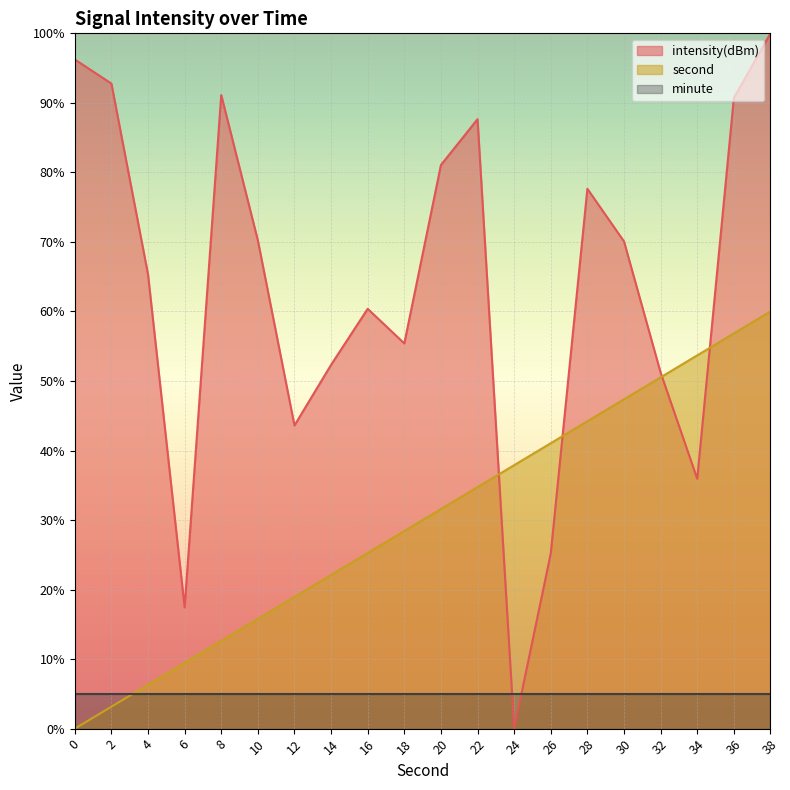

At 0, list the series in order from largest to smallest.

intensity(dBm), minute, second